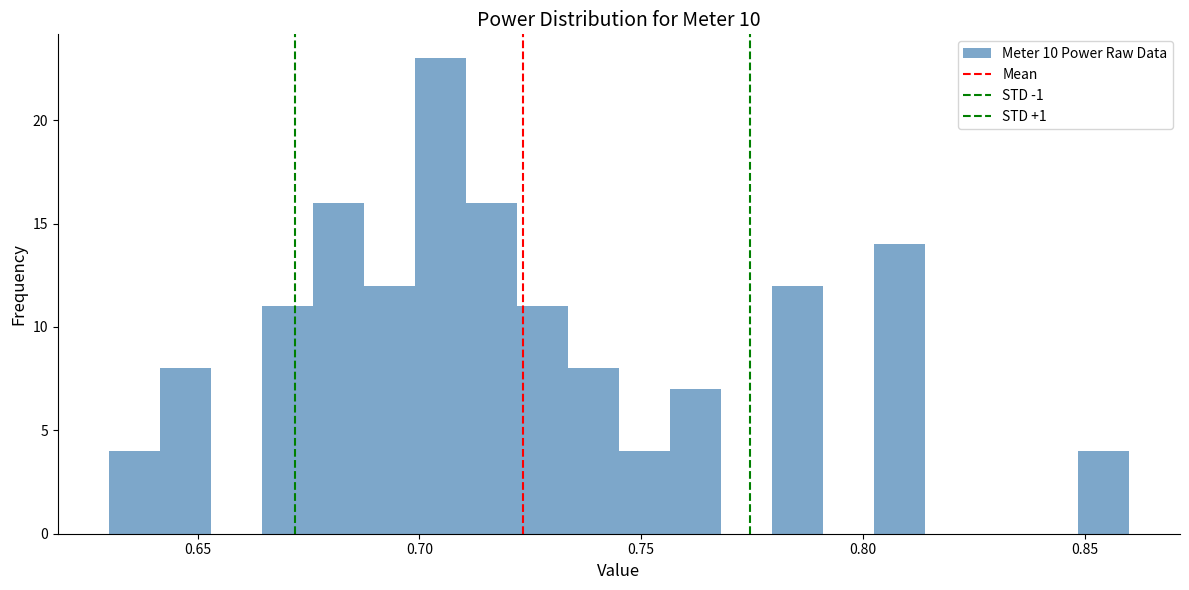

Read against the x-axis, roughly where is the centre of the tallest bar?

0.705